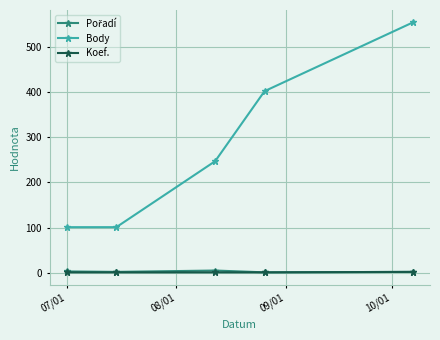

Does the chart display data point markers on the line(s)?

Yes